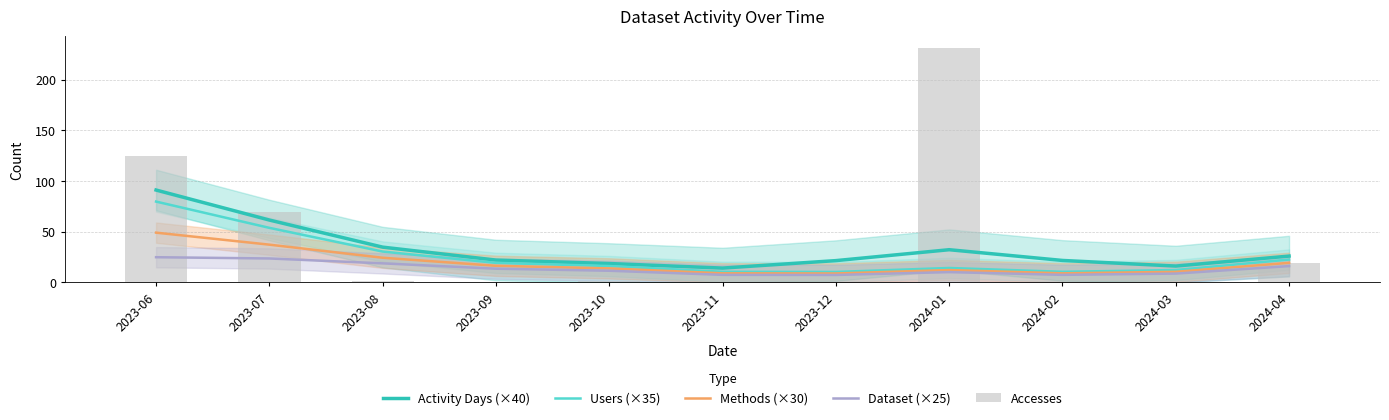

What position from the right is 2023-10?

7